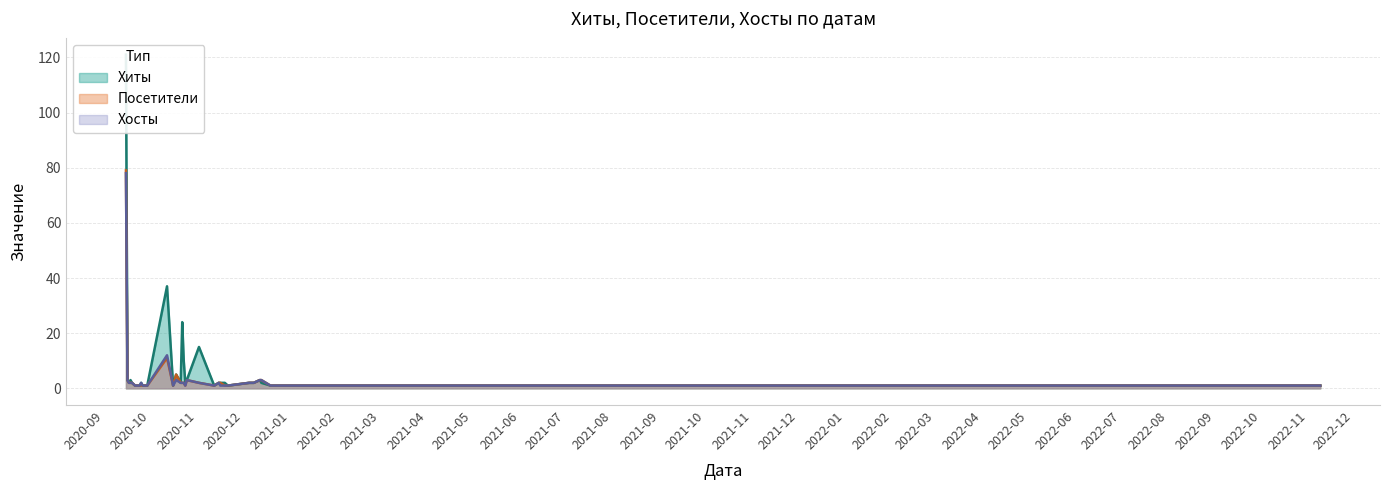

In Хиты, how many points are higher than both neighbors (excluding endpoints)?

7